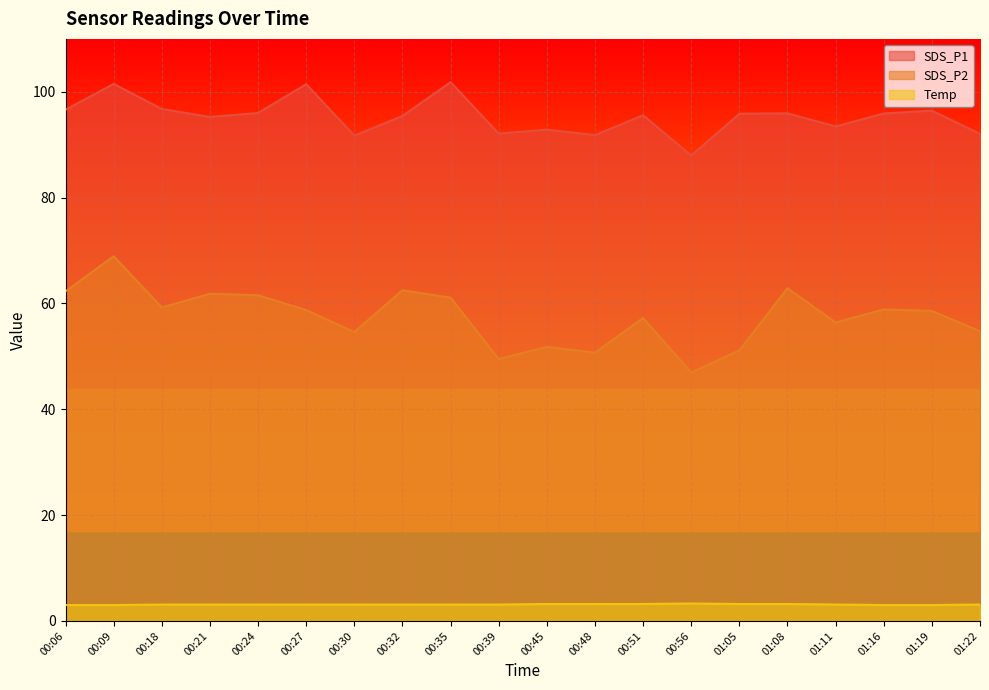

Which category has the highest value across all series?

00:35